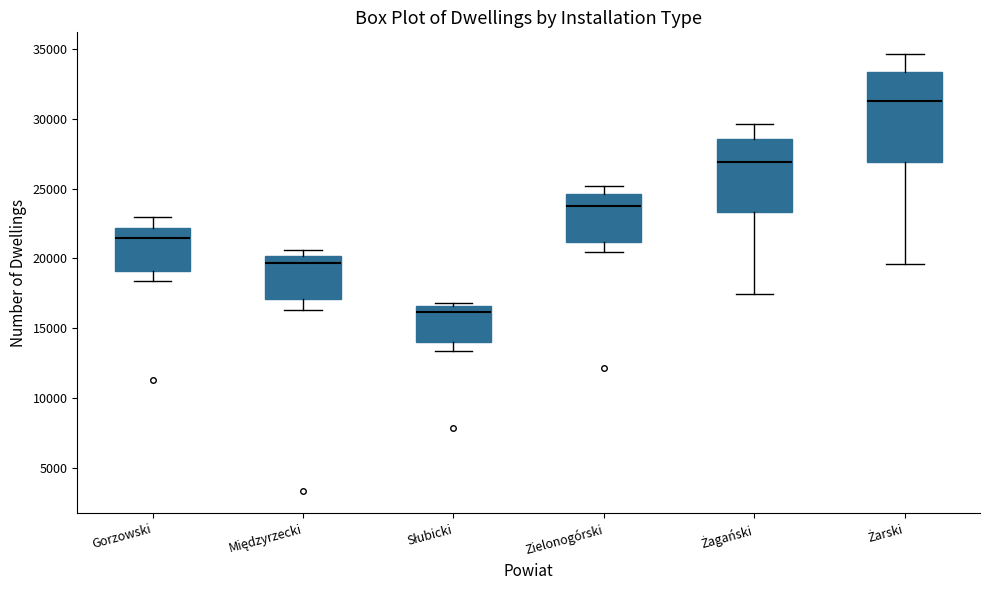

Reading left to right, transcribe this box plot: for each box, give where its median line is, the range the box spans, and where its two whiskers end, as read against the y-axis. The values are not printed on the chart, so give them approximately, as read against the axis.

Gorzowski: median 21500, box 19000 to 22000, whiskers 18500 to 23000
Międzyrzecki: median 19500, box 17000 to 20000, whiskers 16500 to 20500
Słubicki: median 16000, box 14000 to 16500, whiskers 13500 to 17000
Zielonogórski: median 23500, box 21000 to 24500, whiskers 20500 to 25000
Żagański: median 27000, box 23500 to 28500, whiskers 17500 to 29500
Żarski: median 31500, box 27000 to 33500, whiskers 19500 to 34500